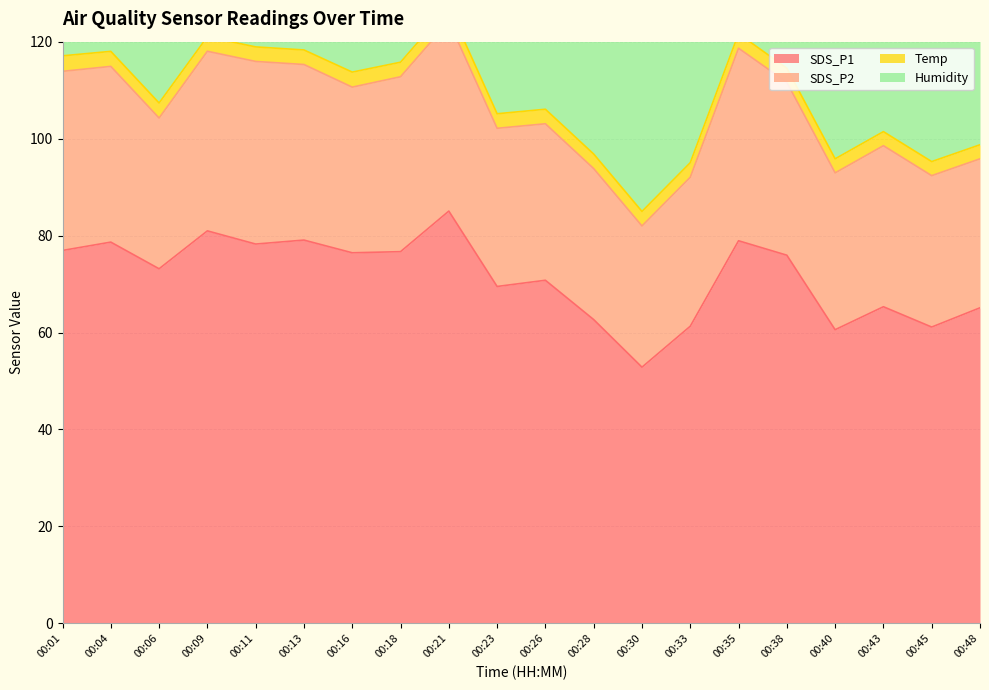

Which has a higher value, 00:11 or 00:26?

00:11